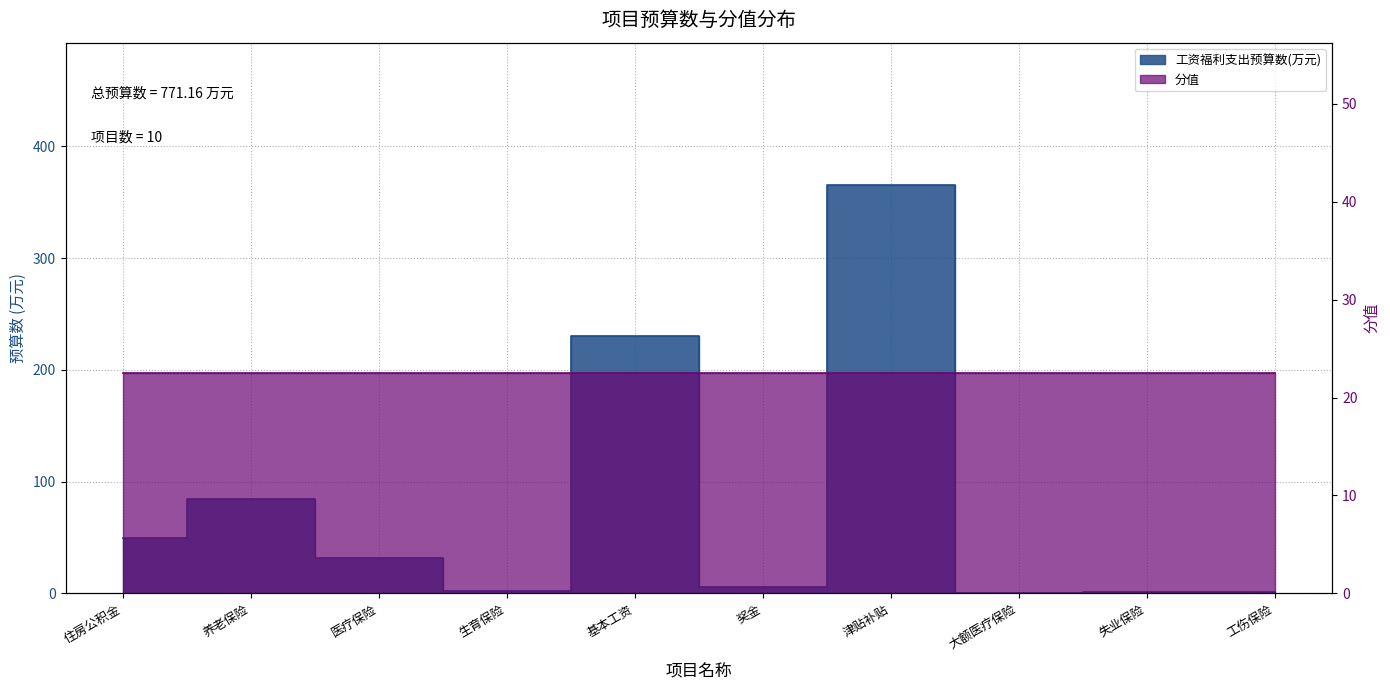

Where is the first local maximum?

养老保险